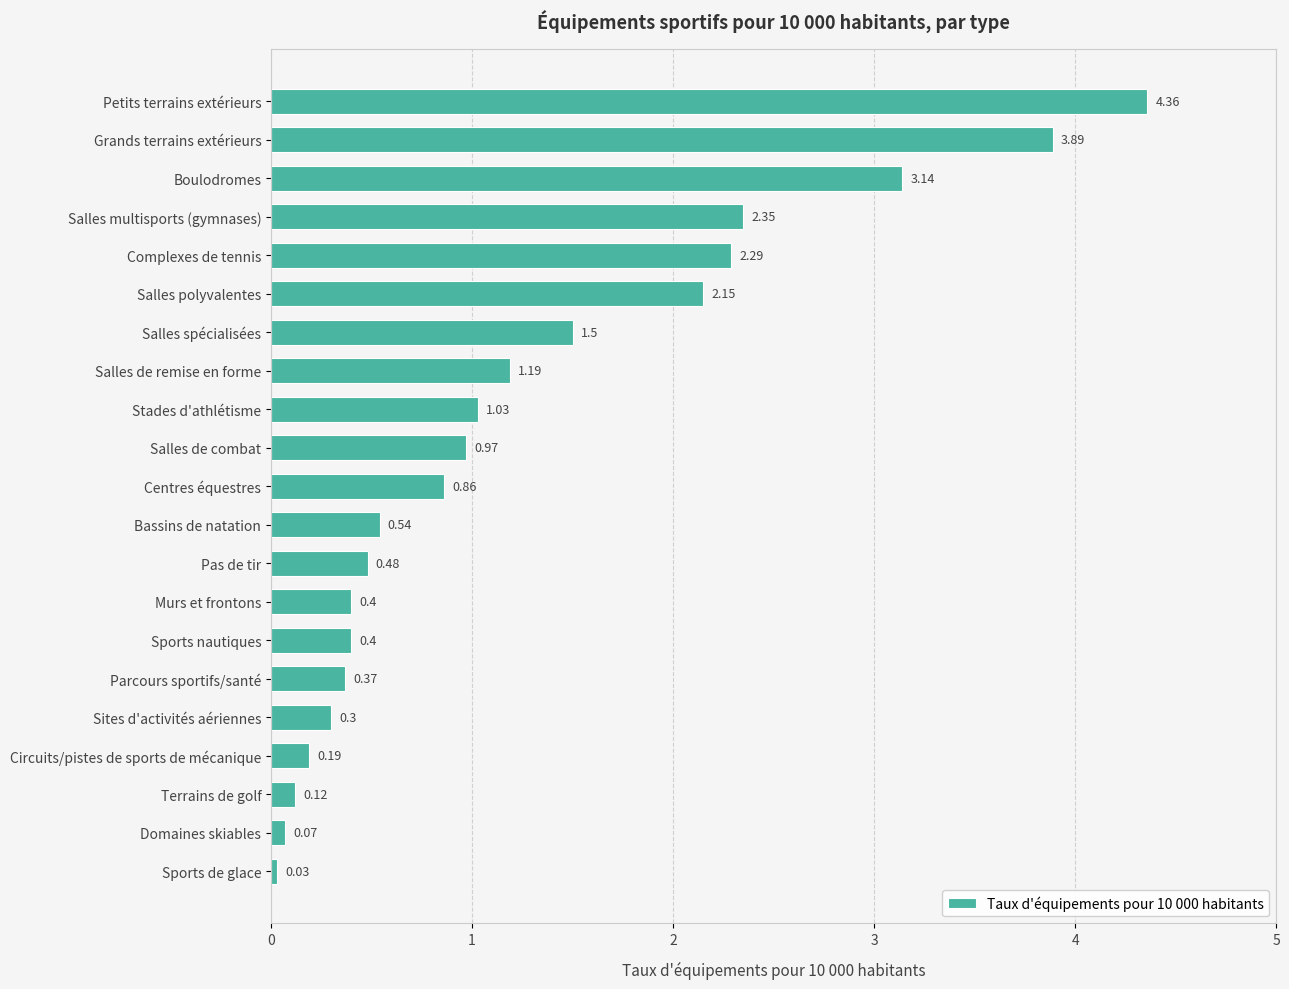

Where is the data nearest to the value 2?

Salles polyvalentes